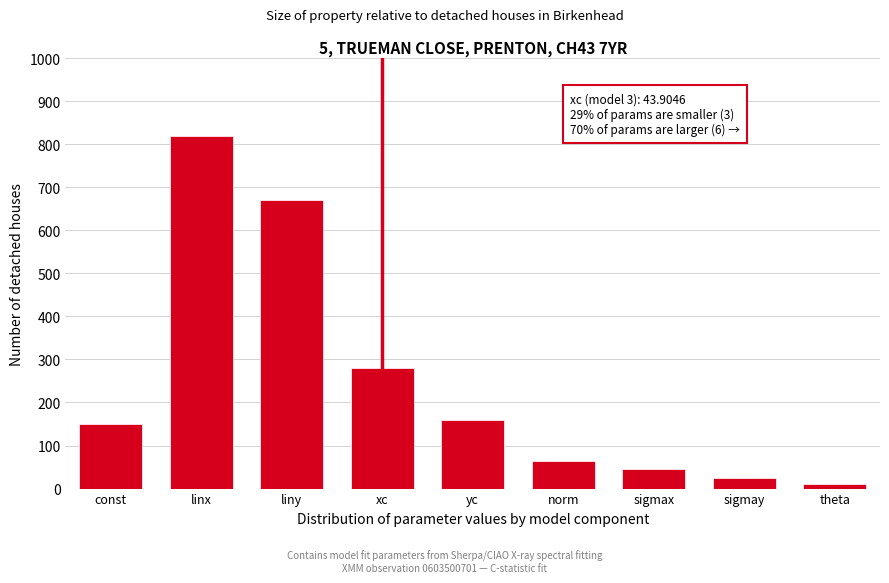

Reading left to right, transcribe all the data shown in this chart.

150	820	670	280	160	65	45	25	10